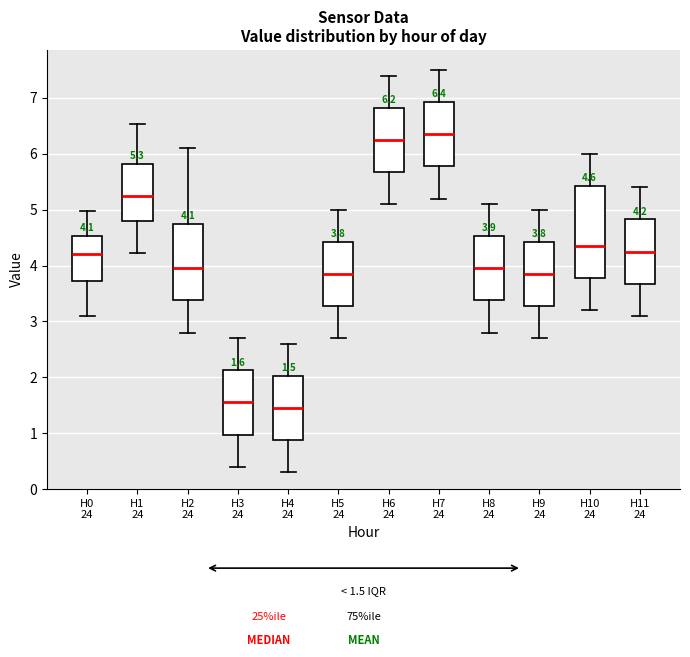

Comparing the boxes themselves (not the whiskers), which one is the tallest?

H10 24